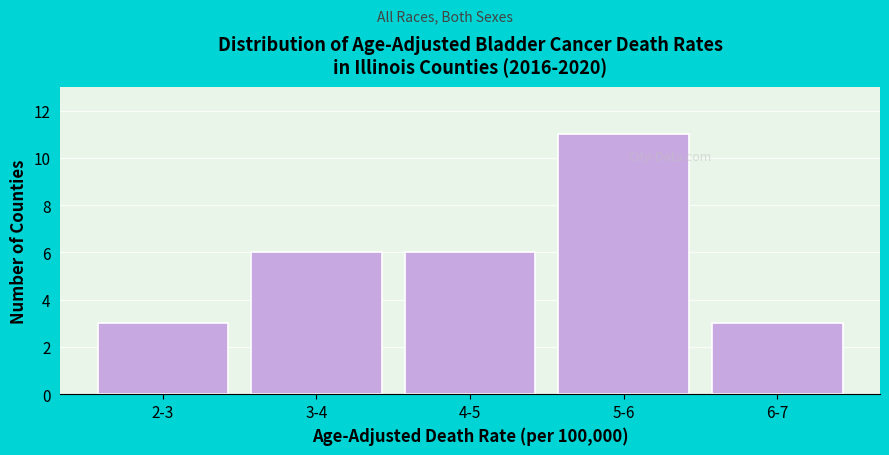

Reading left to right, list all the values displayed in this chart.

2-3=3	3-4=6	4-5=6	5-6=11	6-7=3